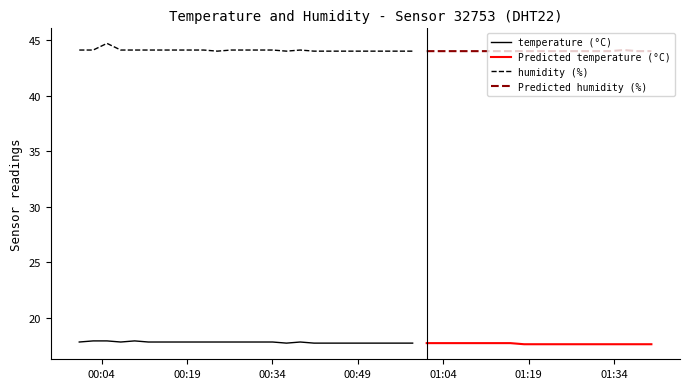

In humidity, how many points are lower than both neighbors (excluding endpoints)?

2